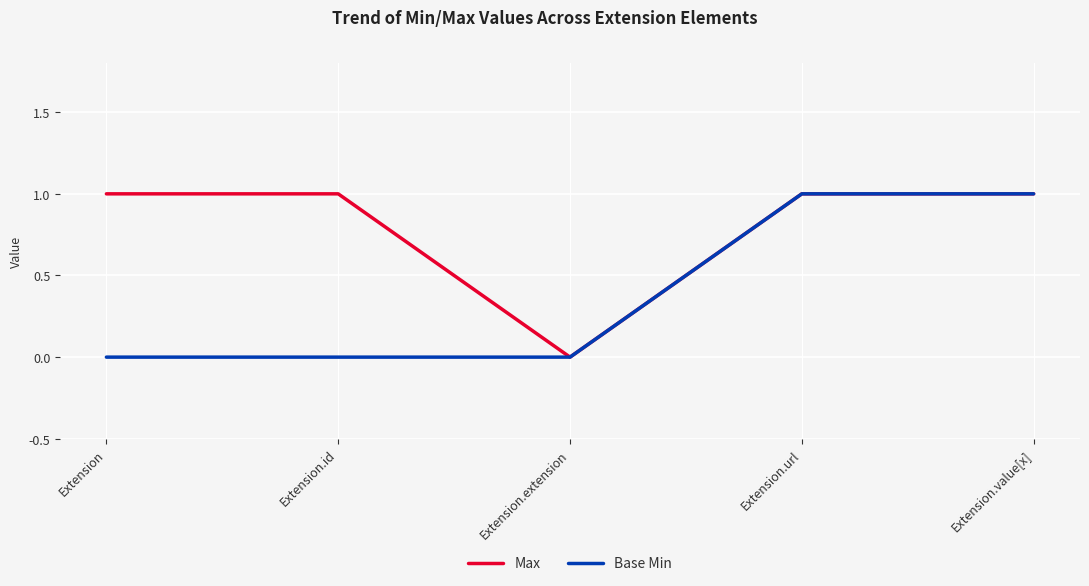

List the series in order of their overall mean, highest first.

Max, Base Min